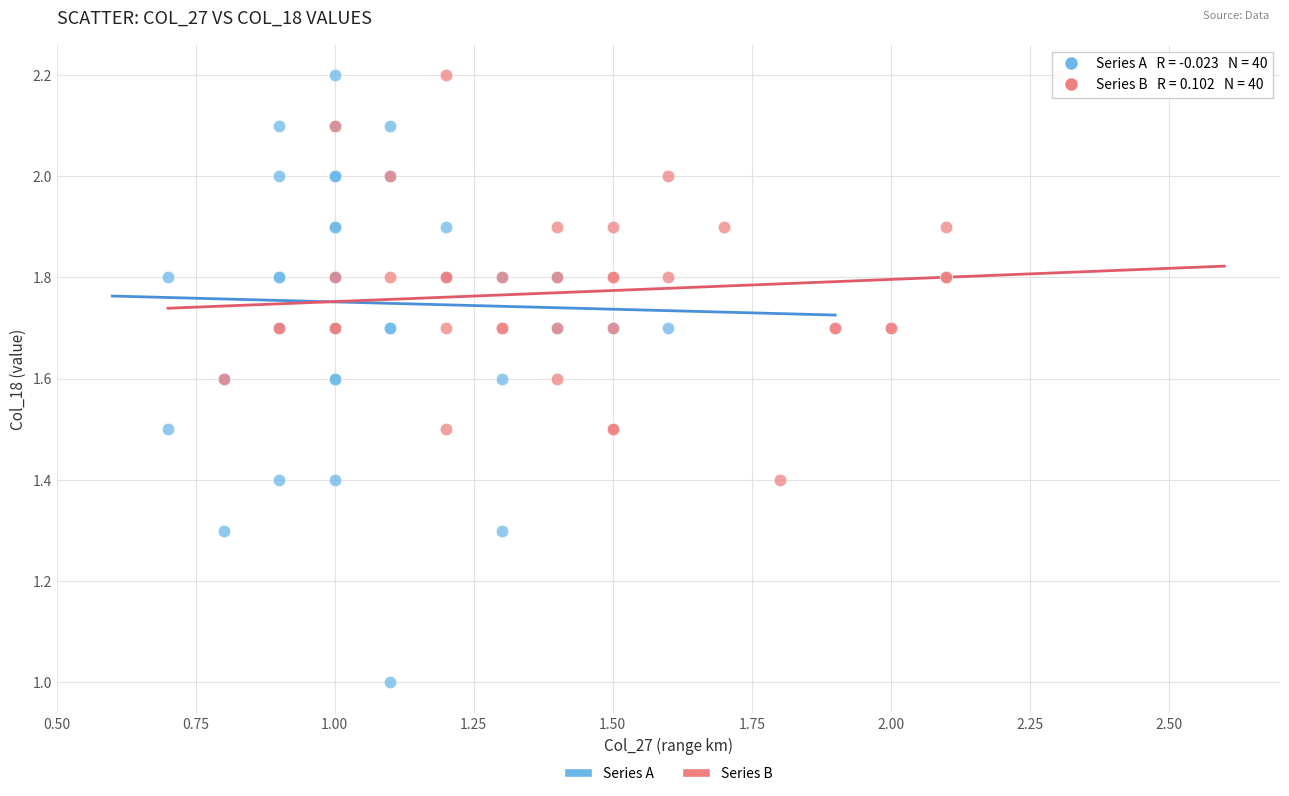

Which series contains the lowest Y value?

Series A